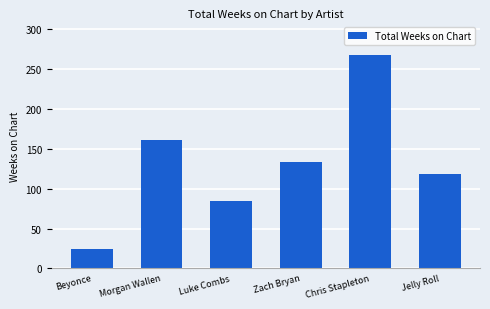

Are the bars horizontal?

No